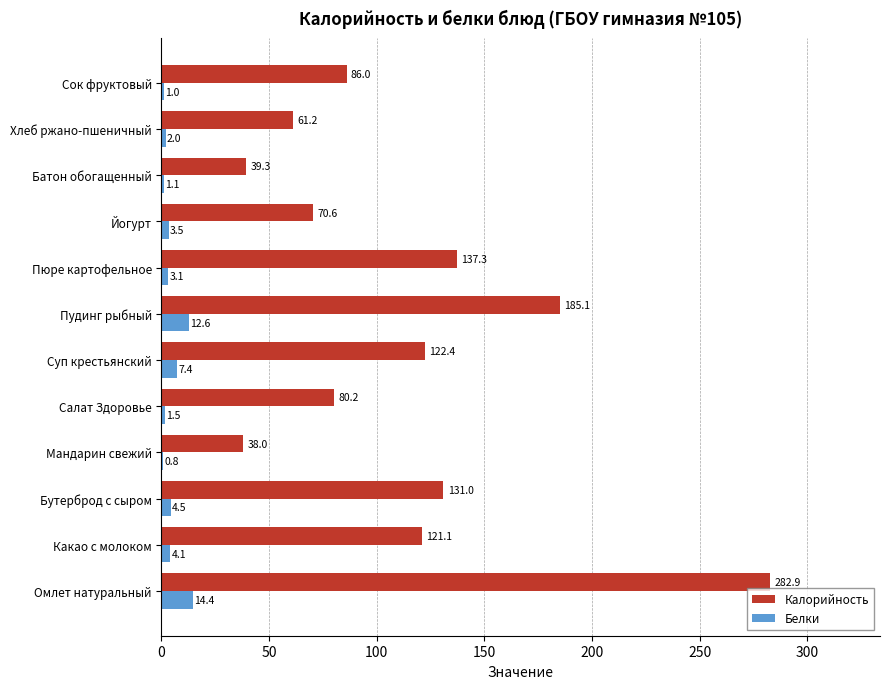

What is the sum of the Калорийность values at Йогурт and Пудинг рыбный?

255.7